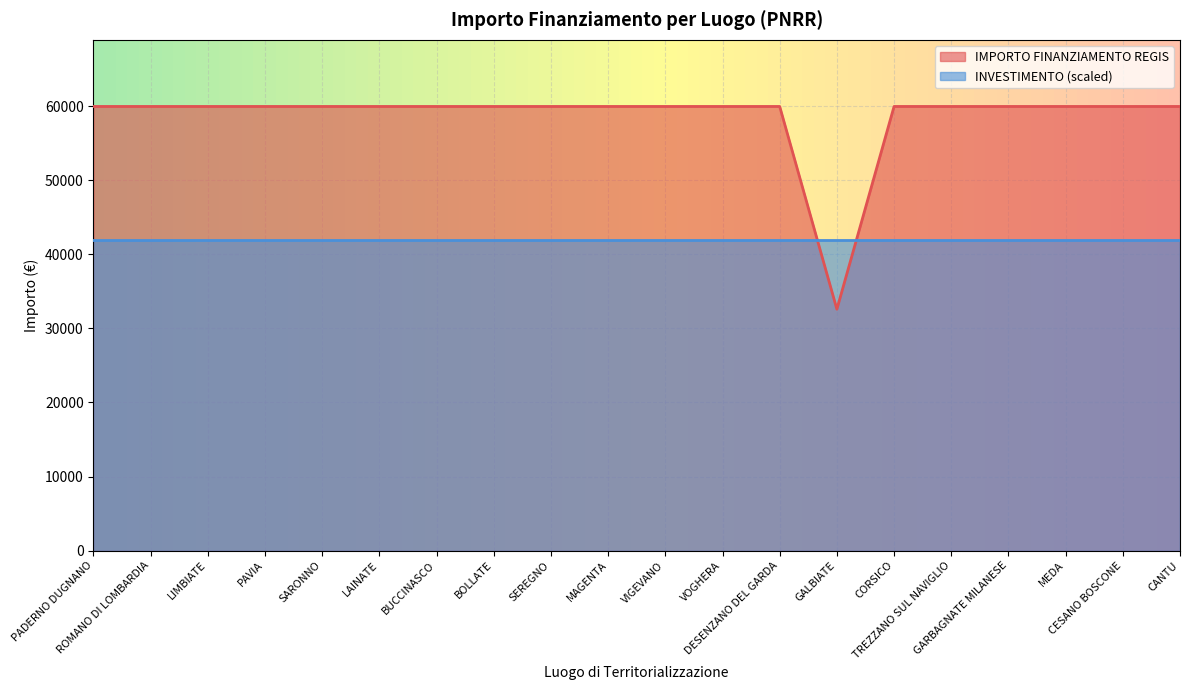

The chart shows a value of 106440 at TREZZANO SUL NAVIGLIO. True or false?

False